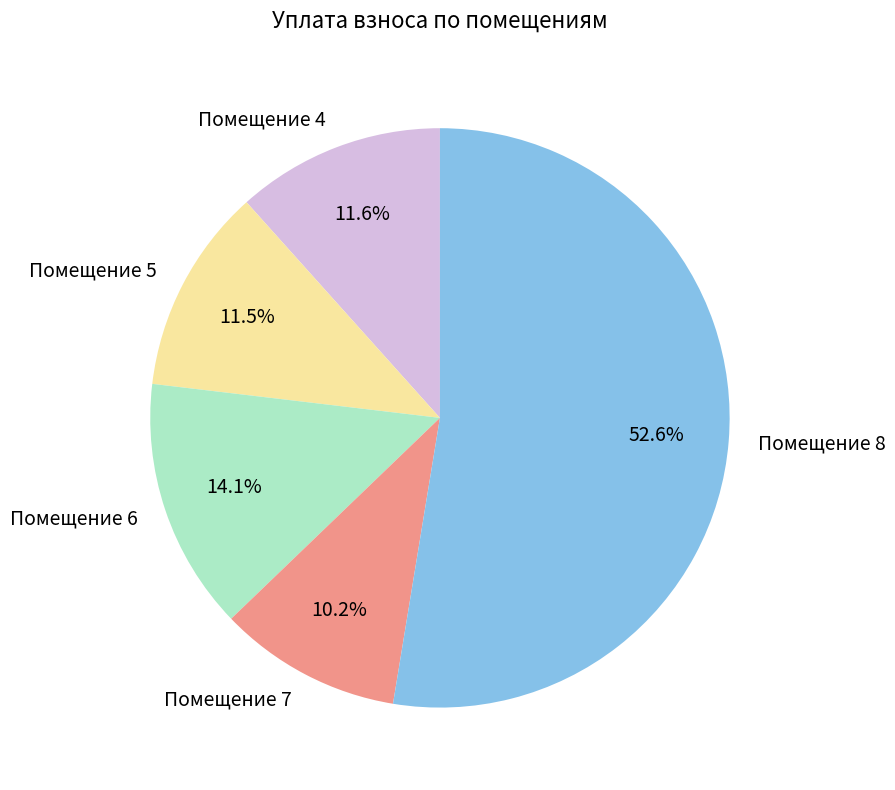

Is there any slice that represents more than half of the pie?

Yes